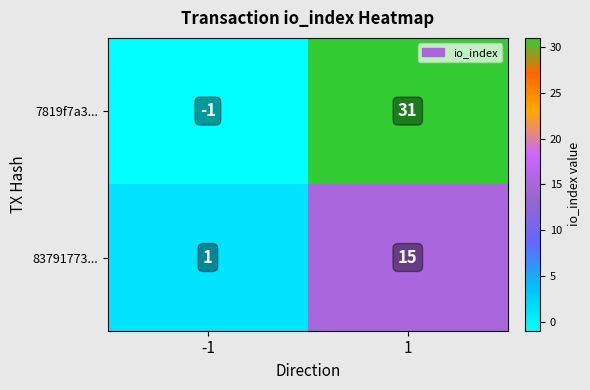

How many data points does each series have?

2